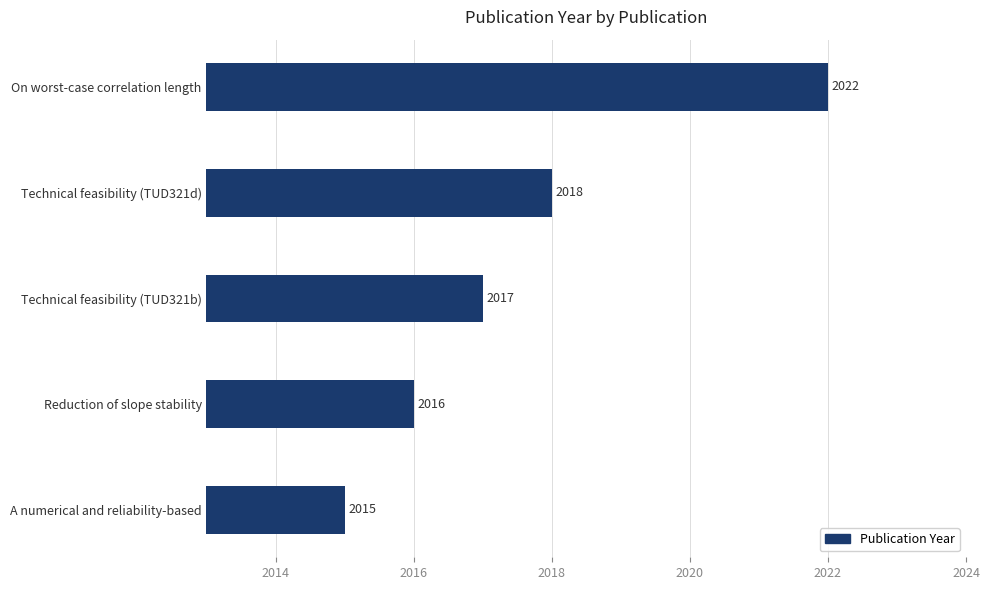

Reading bottom to top, transcribe all the data shown in this chart.

A numerical and reliability-based=2015	Reduction of slope stability=2016	Technical feasibility (TUD321b)=2017	Technical feasibility (TUD321d)=2018	On worst-case correlation length=2022